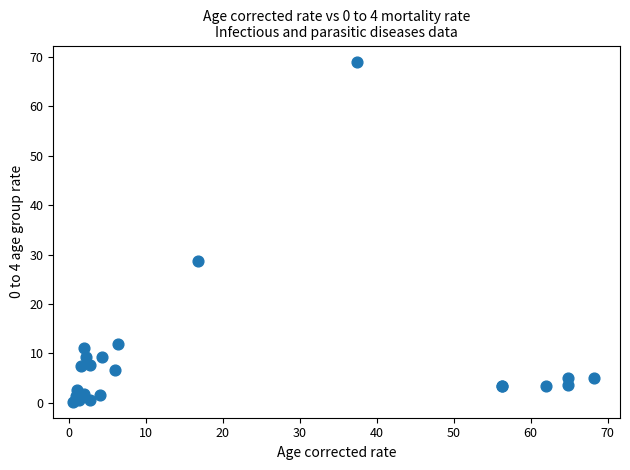

What Y value in the scatter plot is closest to 34?

28.7